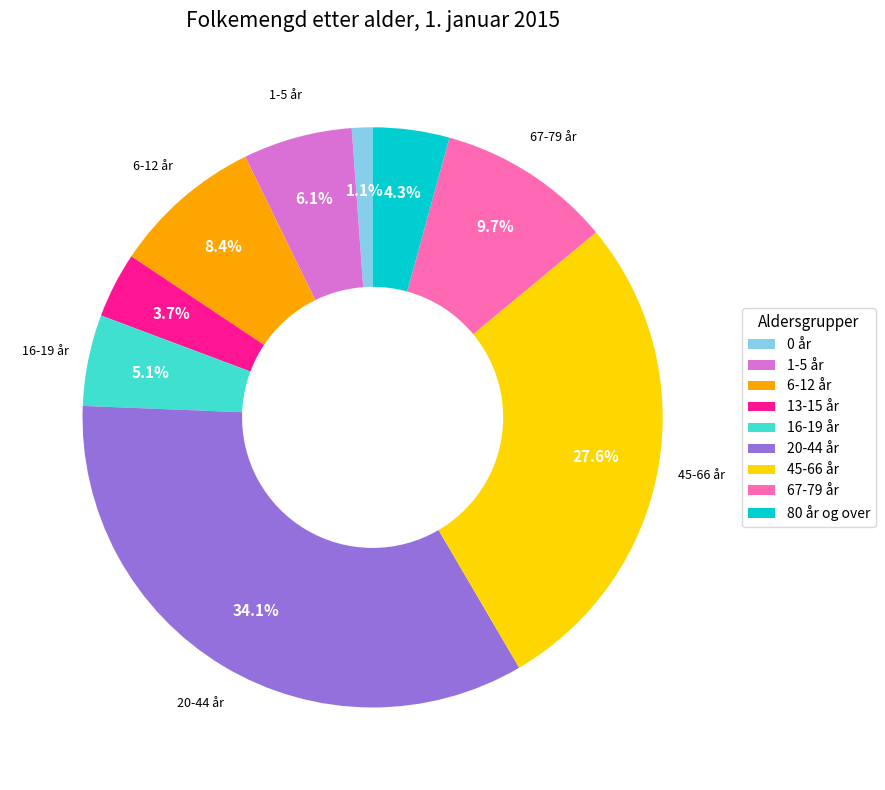

What is the smallest slice in the pie chart?

0 år